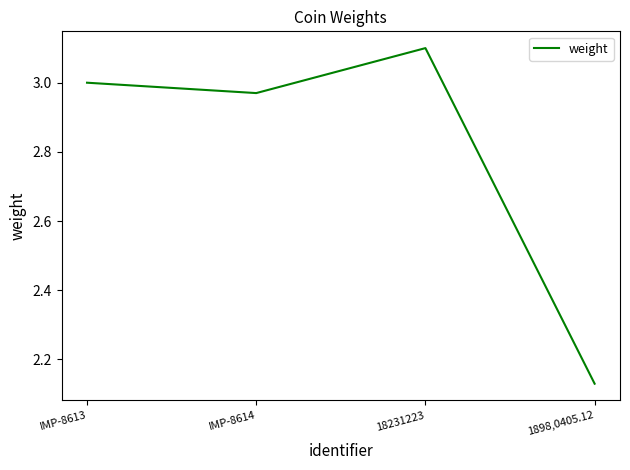

List the labels in order of value, smallest first.

1898,0405.12, IMP-8614, IMP-8613, 18231223